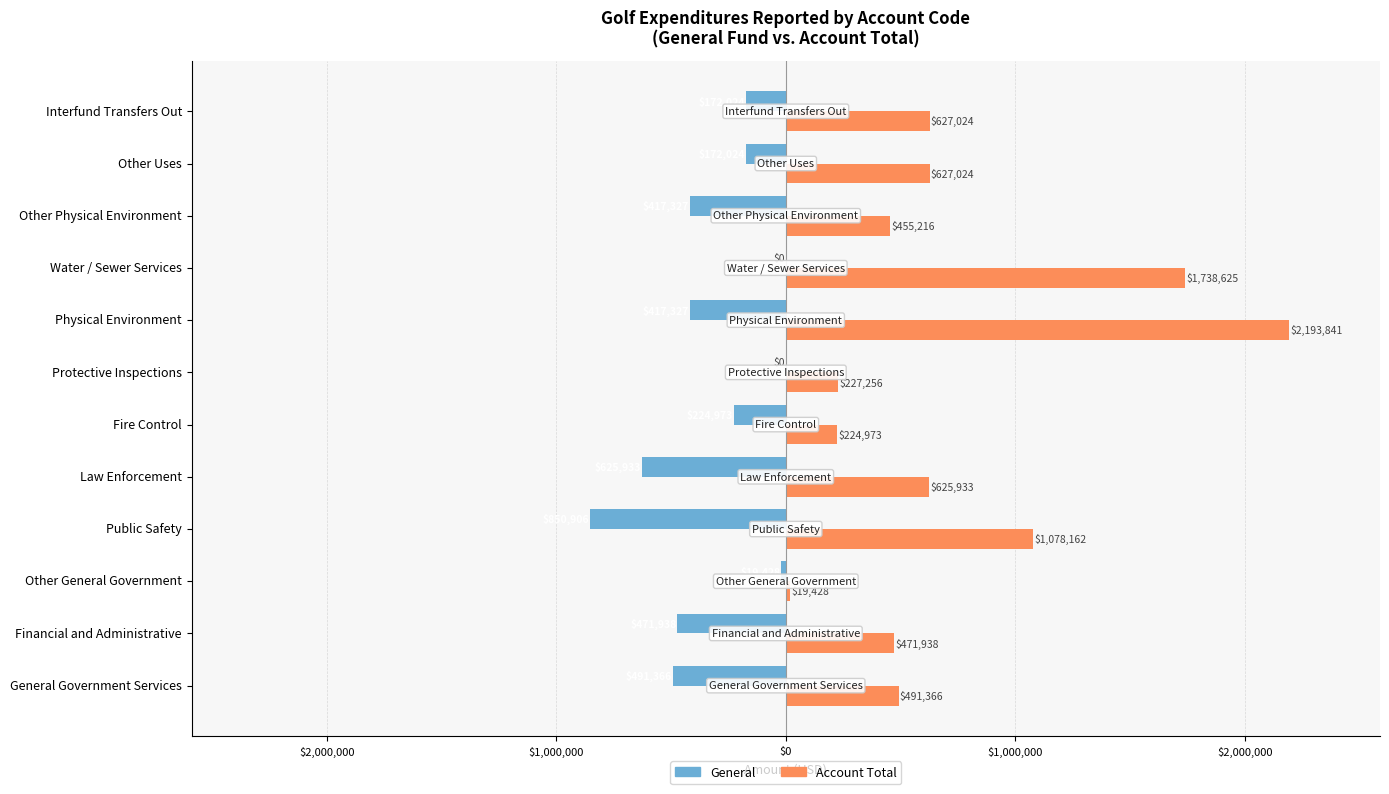

Reading right to left, extract all data points from this chart.

General: -172024	-172024	-417327	0	-417327	0	-224973	-625933	-850906	-19428	-471938	-491366
Account Total: 627024	627024	455216	1738625	2193841	227256	224973	625933	1078162	19428	471938	491366